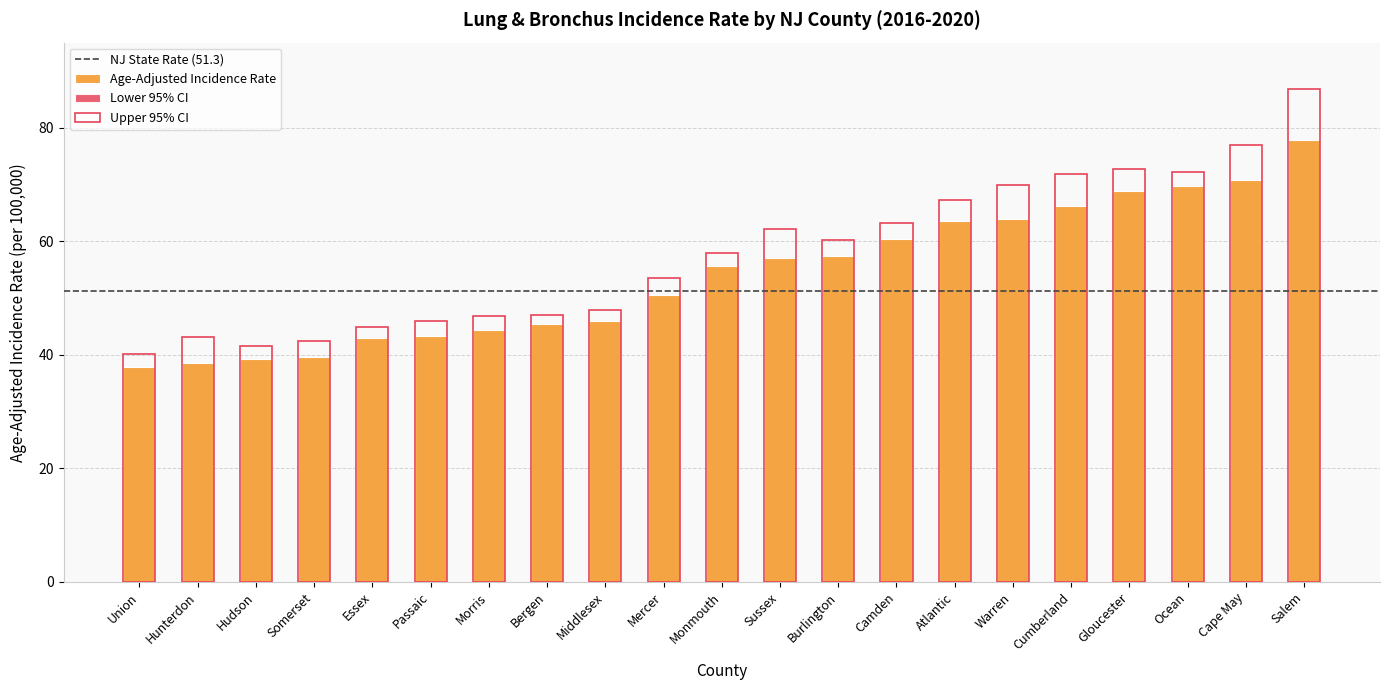

How many bars are there in each group?

3